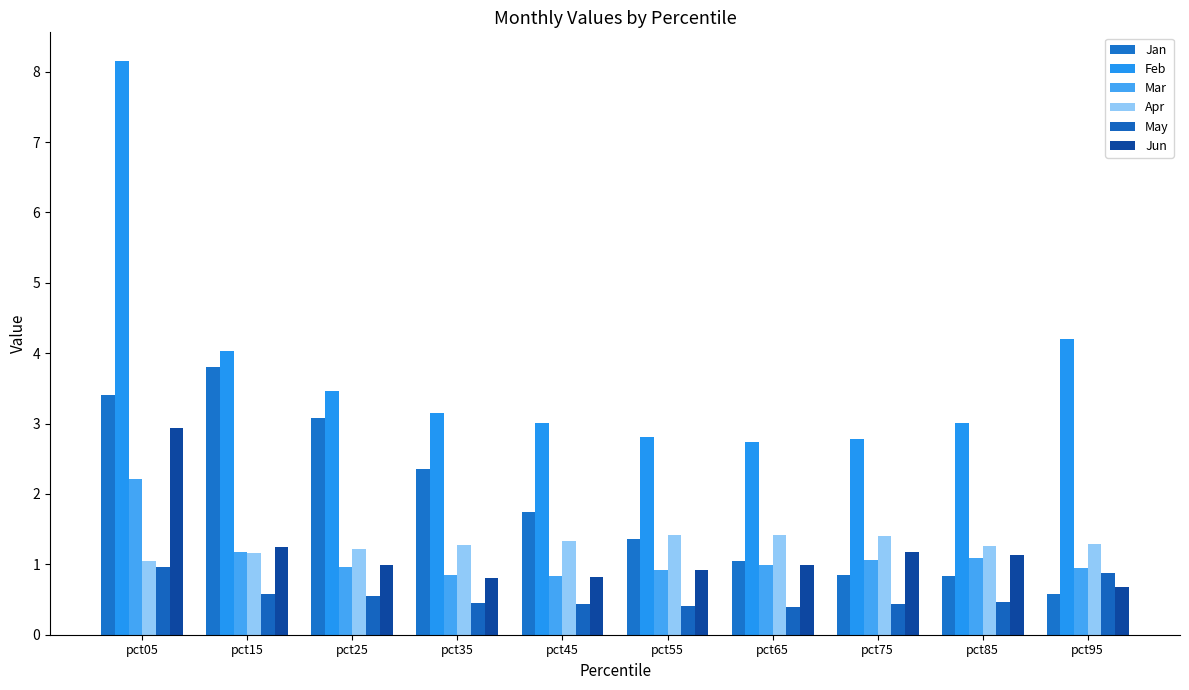

Count the Apr values in the range 1 to 2.

10